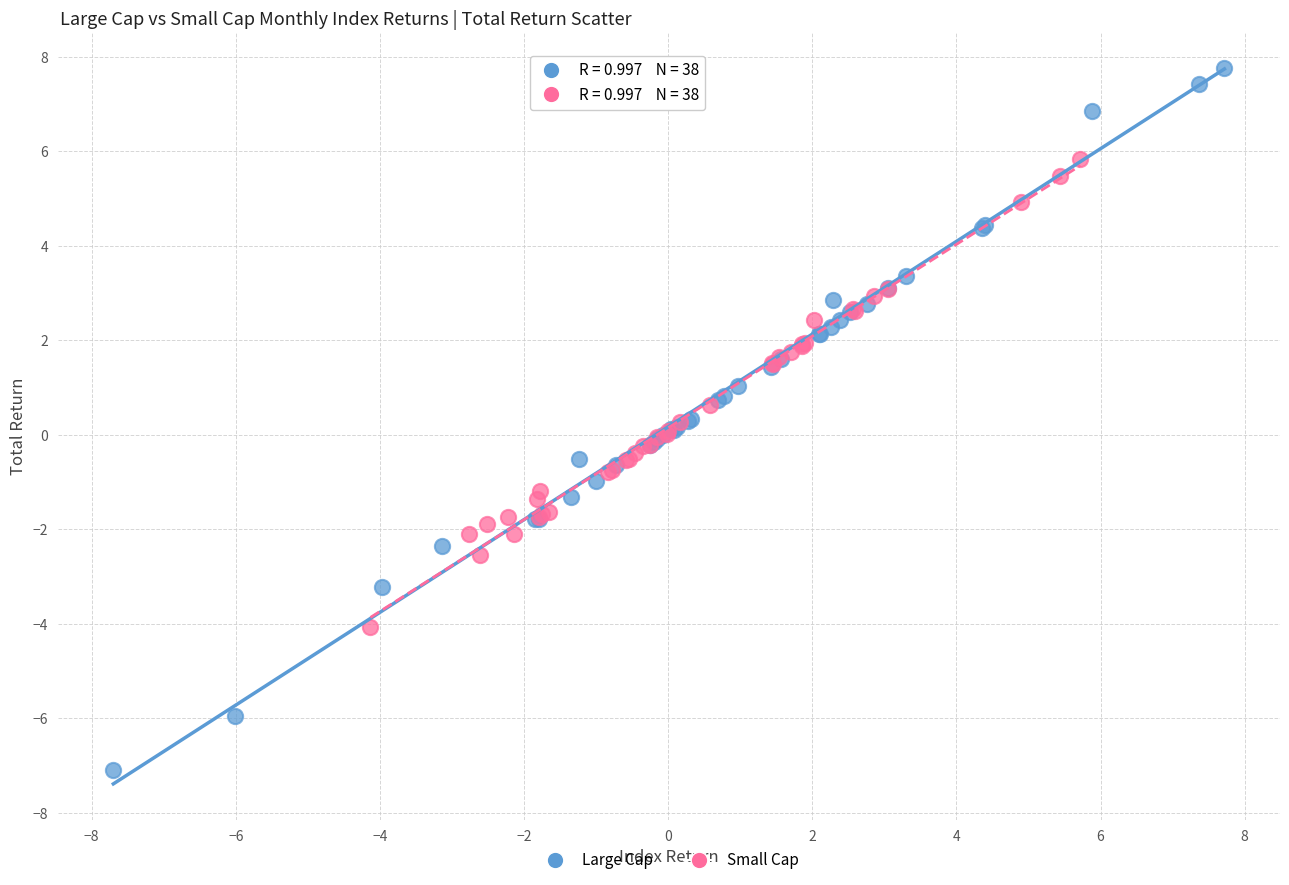

Which series contains the highest Y value?

Large Cap